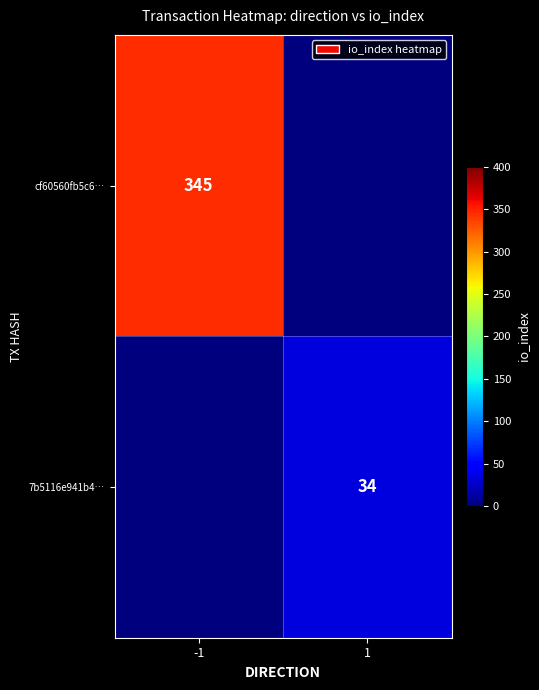

Is the value of cf60560fb5c6… at -1 greater than the value of 7b5116e941b4… at 1?

Yes